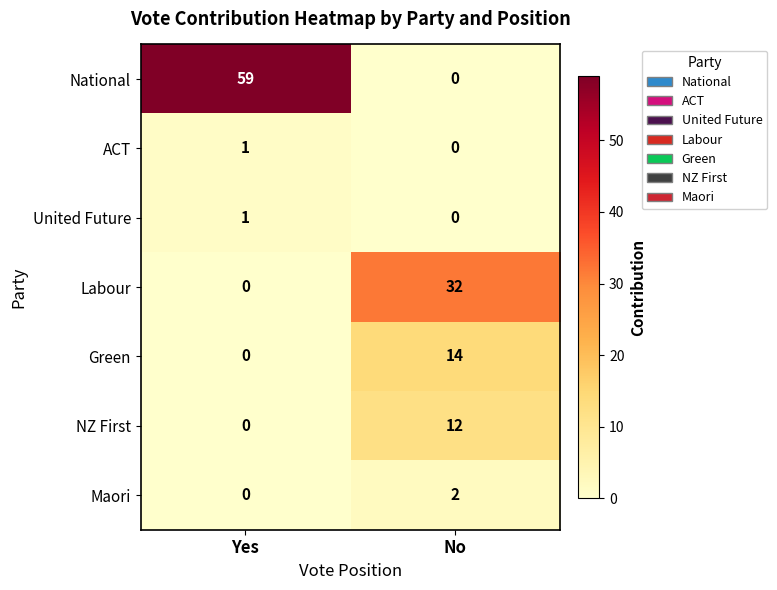

What is the spread (max minus min) of values at Yes?

59